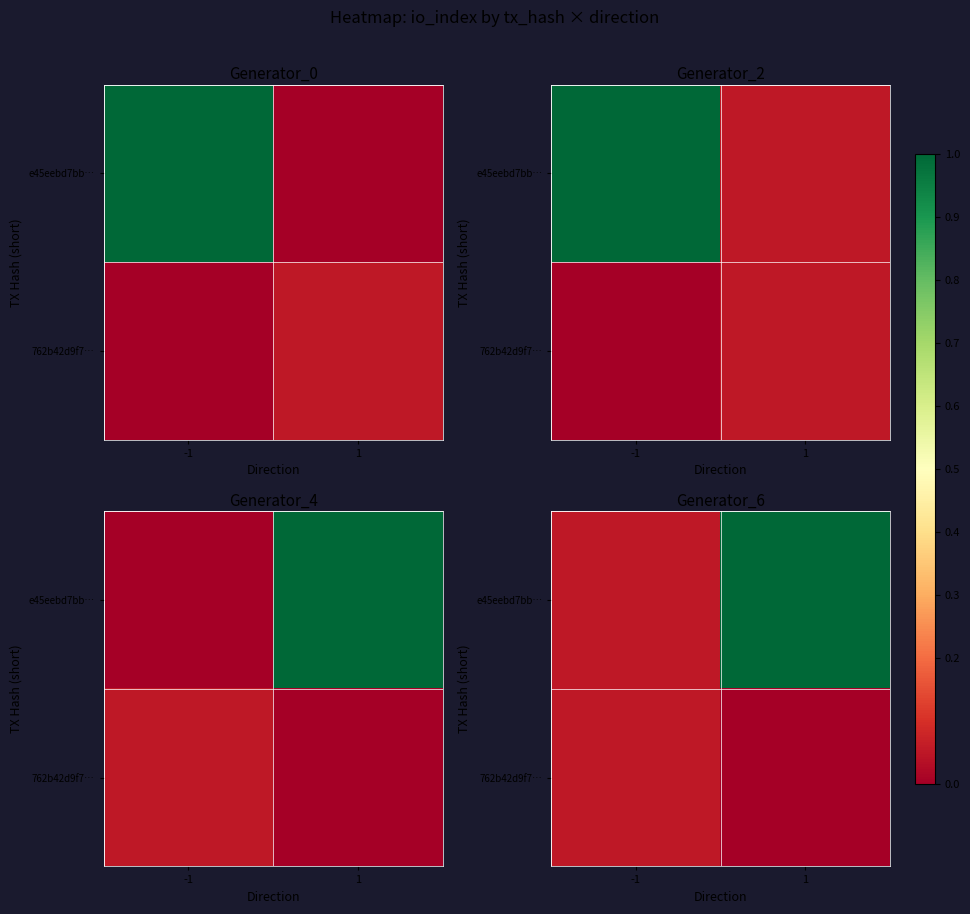

List the labels in order of e45eebd7bb… value, largest first.

1, -1